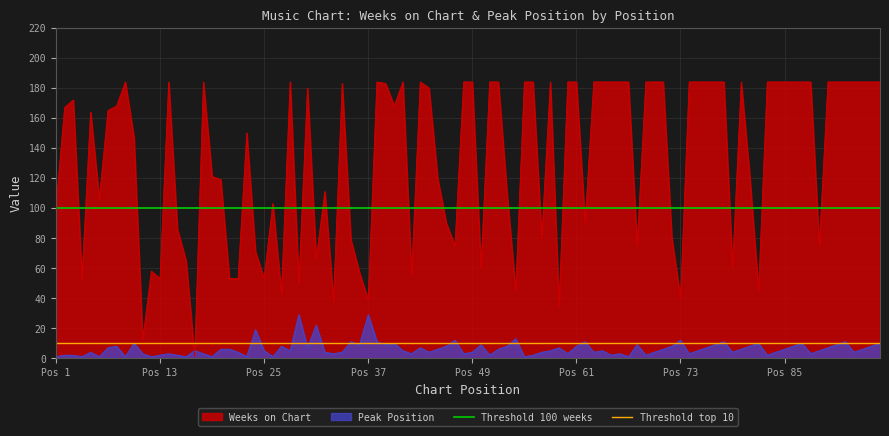

Which series ends up on top after the final intersection of Peak Position and Weeks on Chart?

Weeks on Chart